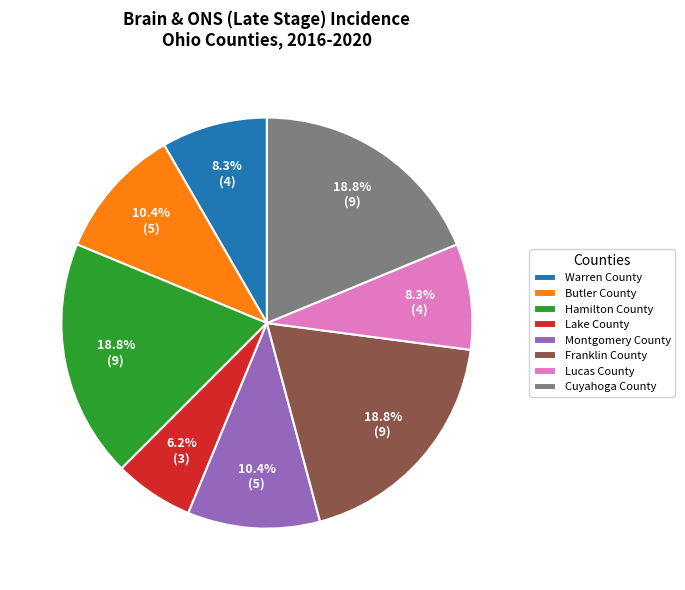

How many slices are in this pie chart?

8